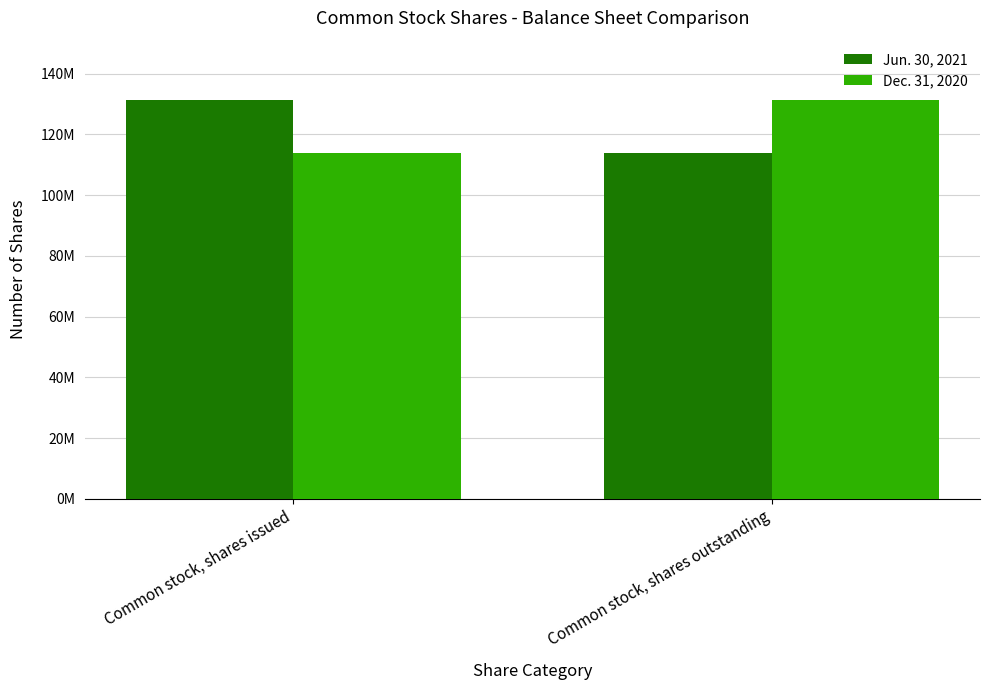

Rank the series at Common stock, shares issued from lowest to highest value.

Dec. 31, 2020, Jun. 30, 2021